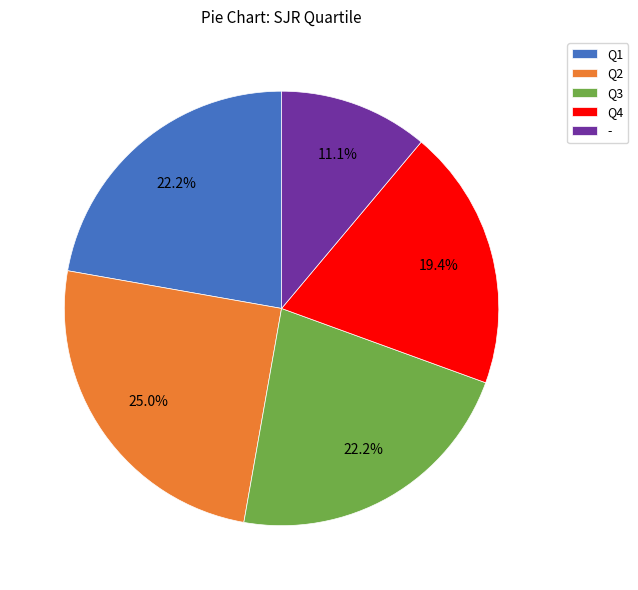

Approximately how many times larger is the value at Q4 compared to Q1?

0.9